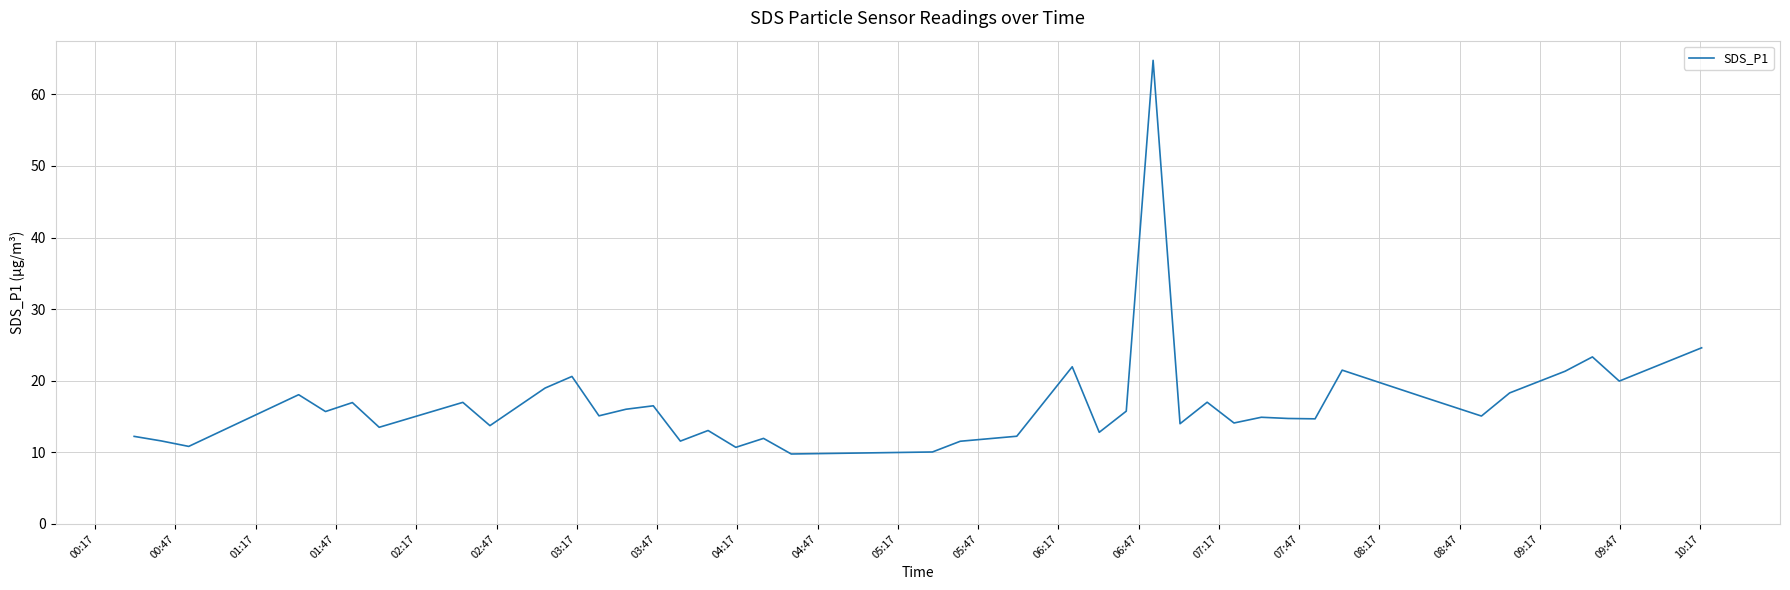

What is the maximum value shown in the chart?

64.8